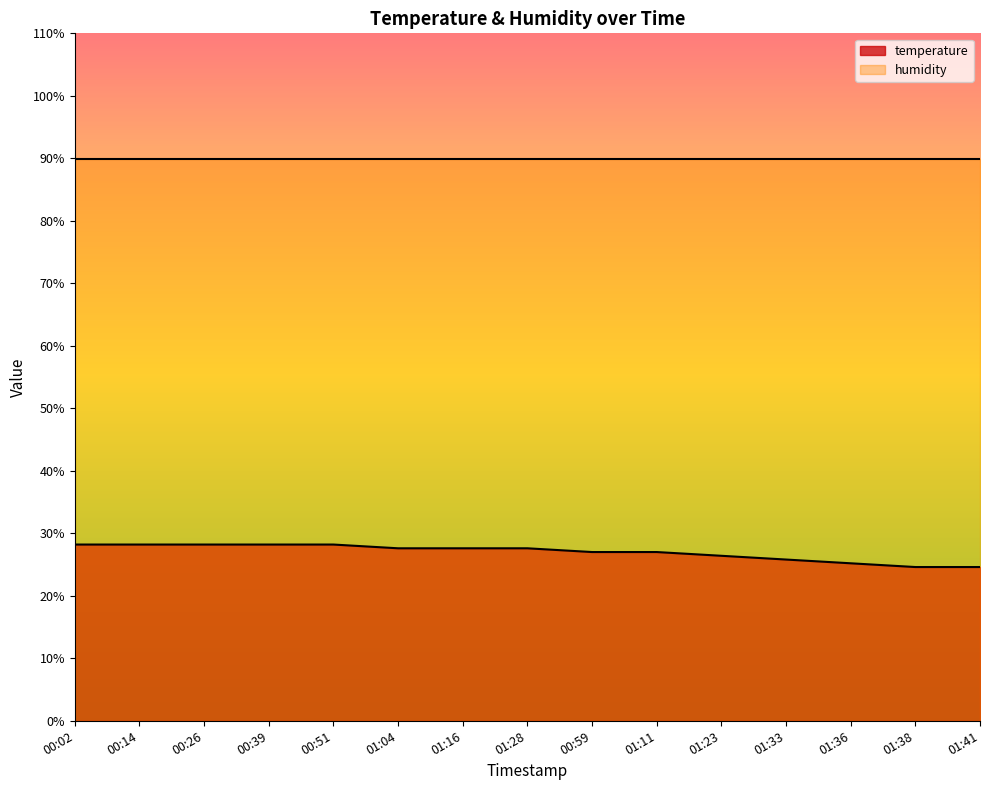

What is the difference between the maximum and minimum values?

3.6